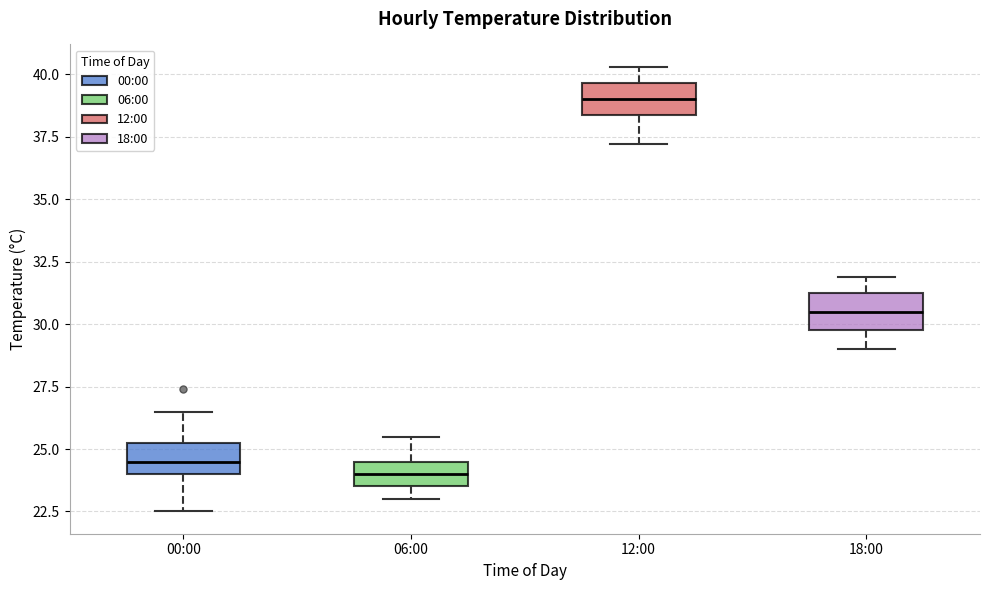

Reading left to right, read every box against the y-axis: the position of its median line, the range the box covers, and the ends of its whiskers. The values are not printed on the chart, so give them approximately, as read against the axis.

00:00: median 24.5, box 24.0 to 25.5, whiskers 22.5 to 26.5
06:00: median 24.0, box 23.5 to 24.5, whiskers 23.0 to 25.5
12:00: median 39.0, box 38.5 to 39.5, whiskers 37.0 to 40.5
18:00: median 30.5, box 30.0 to 31.5, whiskers 29.0 to 32.0